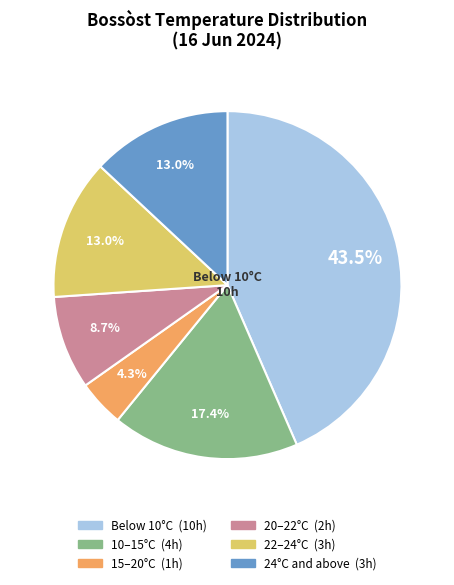

Is there any slice that represents more than half of the pie?

No